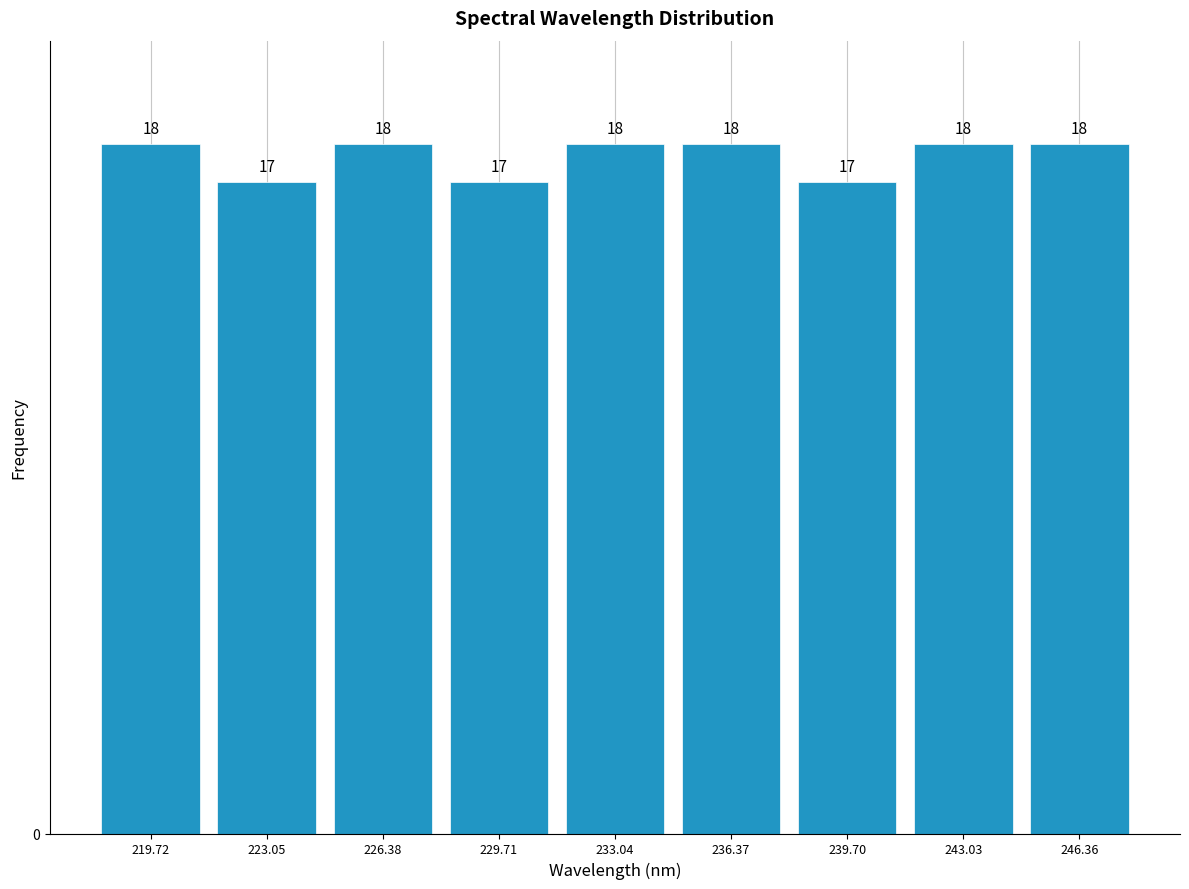

Reading left to right, transcribe this chart: for each bar, give the range it covers on the x-axis and its height. The bar edges are not printed on the chart, so give them approximately, as read against the axis.

218.0 to 221.5: 18
221.5 to 224.5: 17
224.5 to 228.0: 18
228.0 to 231.5: 17
231.5 to 234.5: 18
234.5 to 238.0: 18
238.0 to 241.5: 17
241.5 to 244.5: 18
244.5 to 248.0: 18